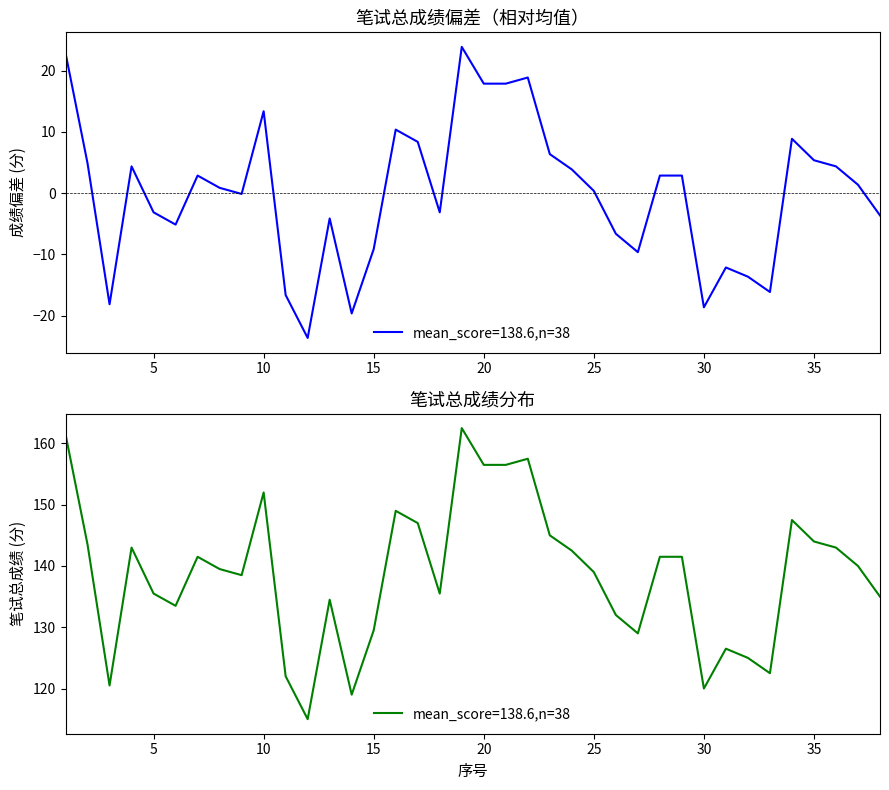

What is the ratio of the value at 2 to the value at 28?

1.7